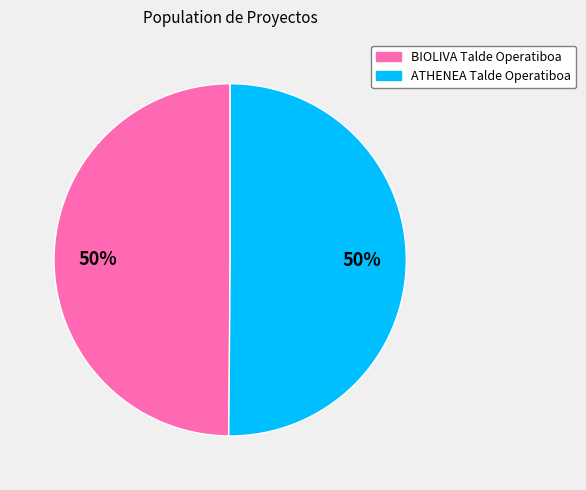

What is the ratio of the value at BIOLIVA Talde Operatiboa to the value at ATHENEA Talde Operatiboa?

1.0